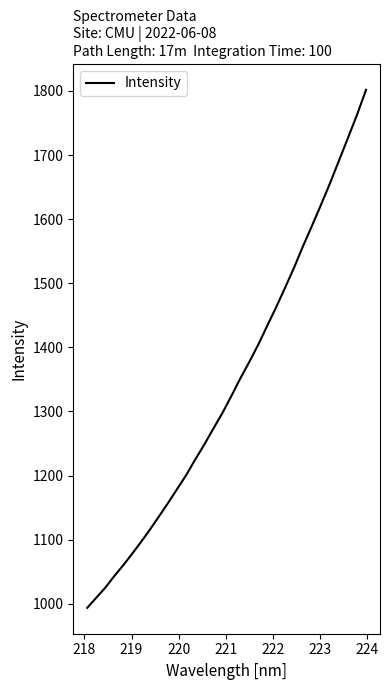

What is the difference between the maximum and minimum values?

808.0